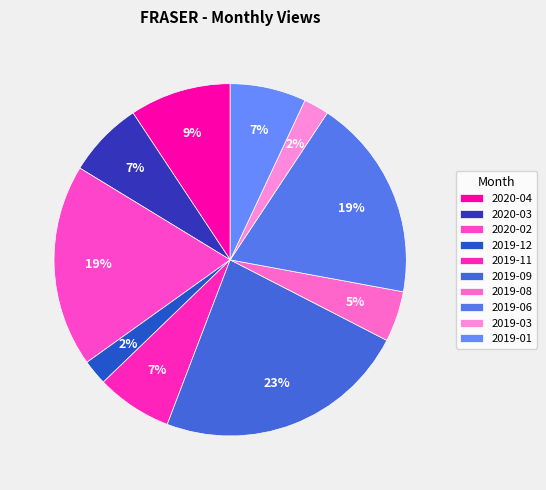

How many slices are in this pie chart?

10